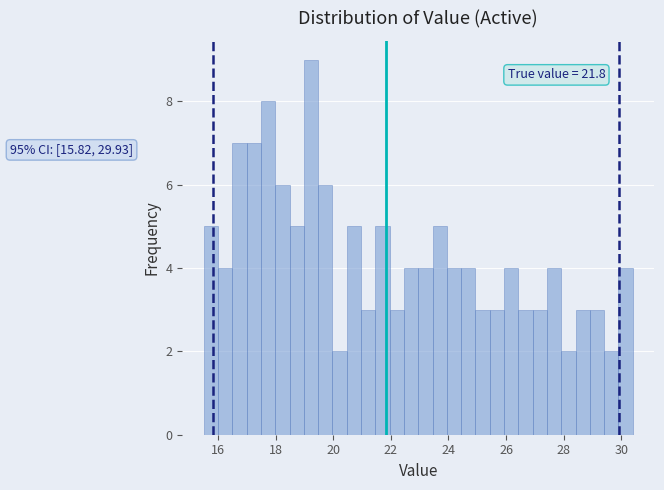

Read against the x-axis, roughly where is the centre of the tallest bar?

19.2